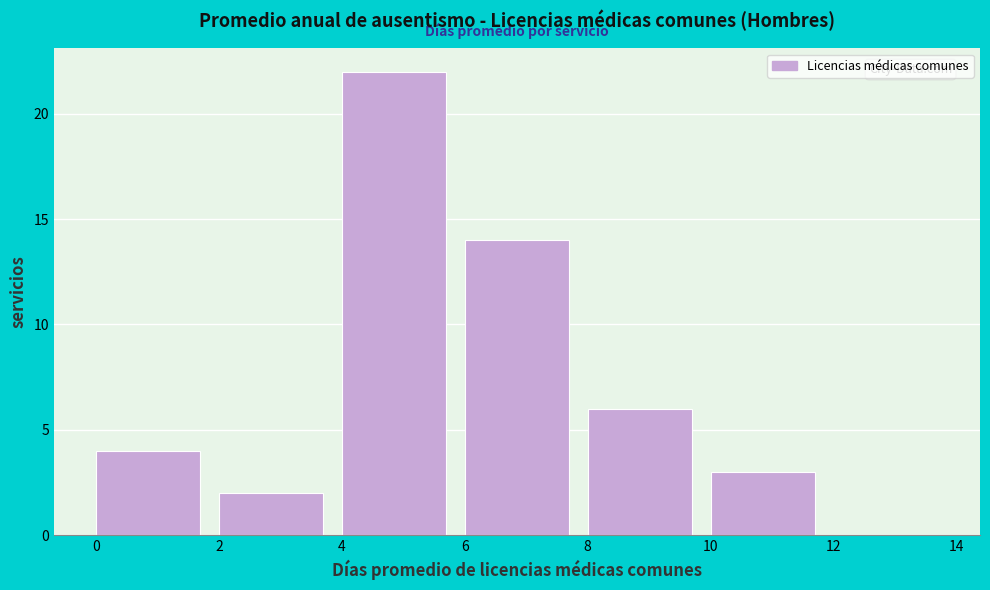

Which range on the x-axis has the tallest bar?

4 to 6